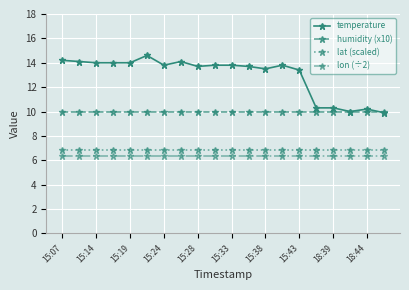

At how many categories does at least one series exceed 12?

15